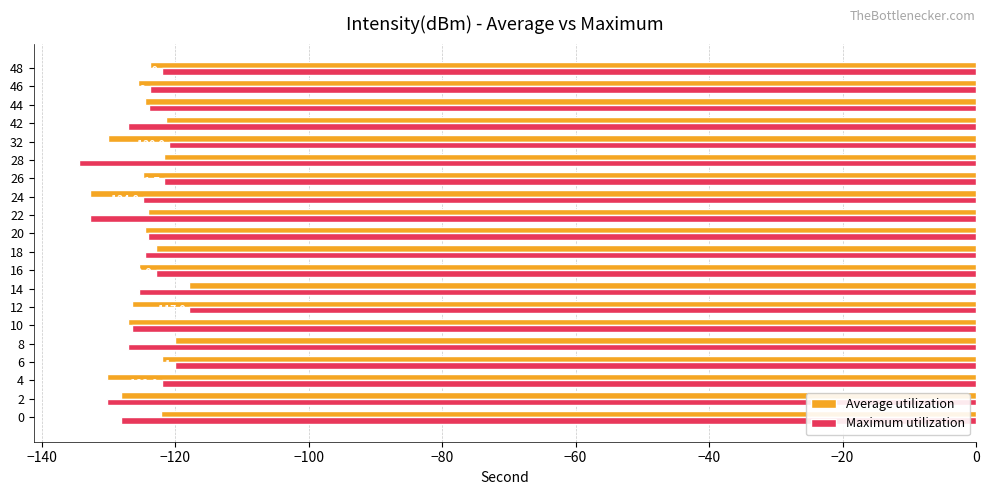

How many distinct data groups are displayed?

2